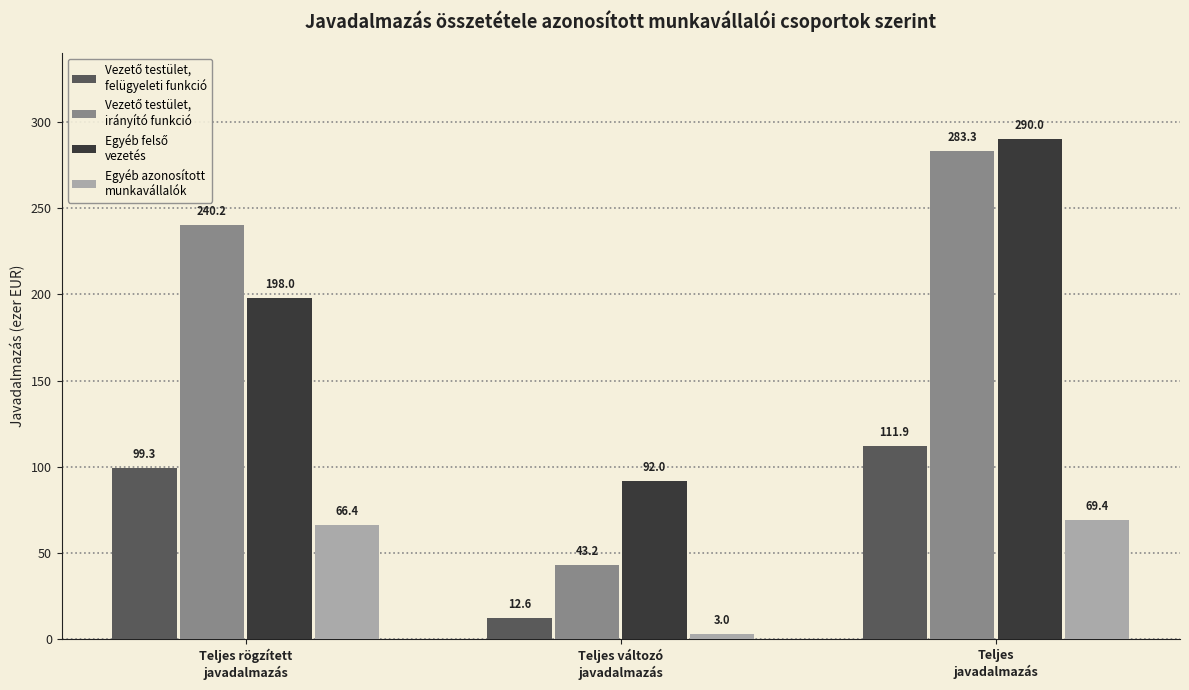

Which label corresponds to the smallest value in the chart?

Teljes változó
javadalmazás